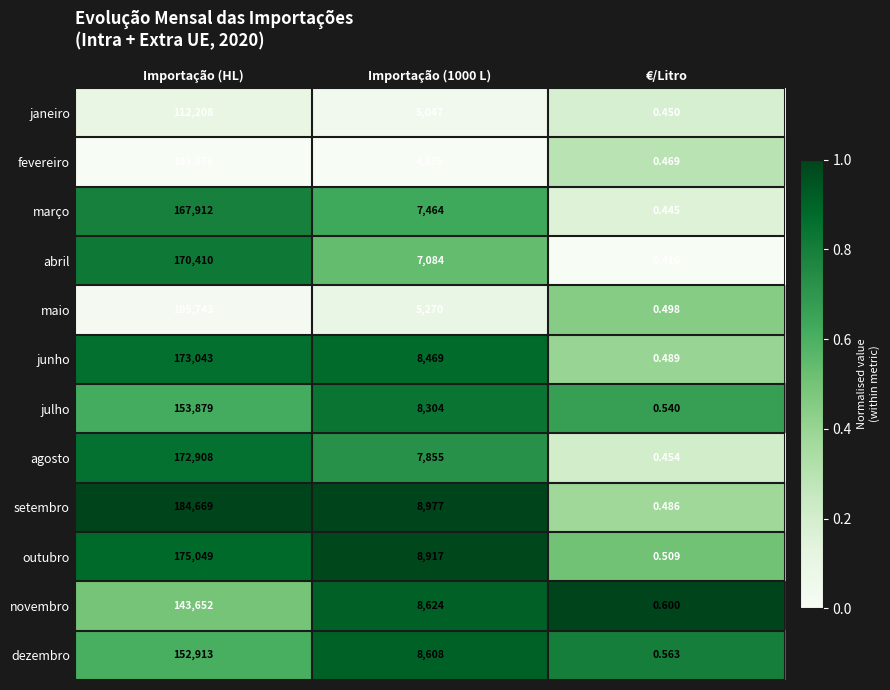

At which category is the sum across all series the highest?

Importação (HL)